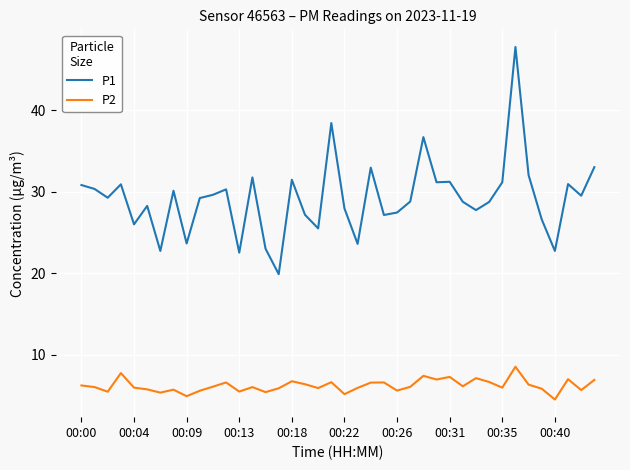

Which series has the largest total across all categories?

P1